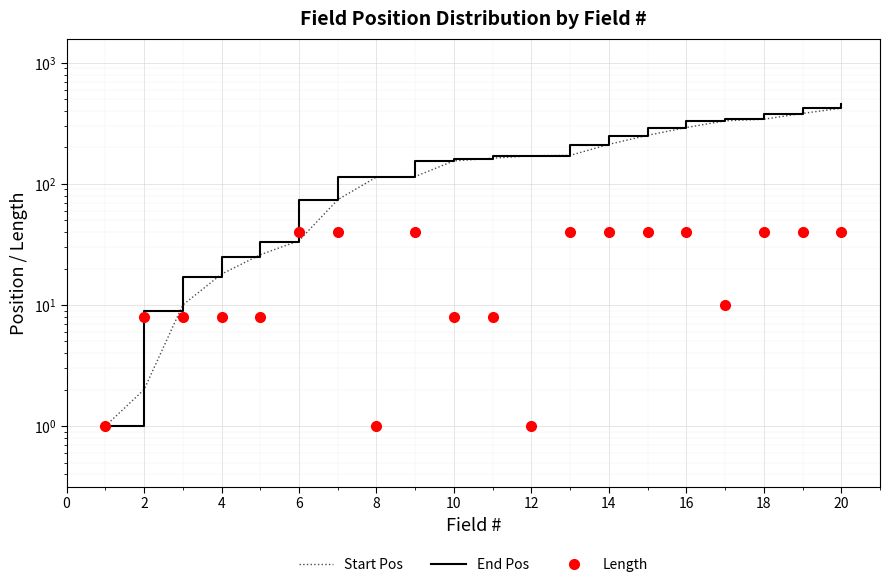

At 18, list the series in order from smallest to largest.

Length, Start Pos, End Pos